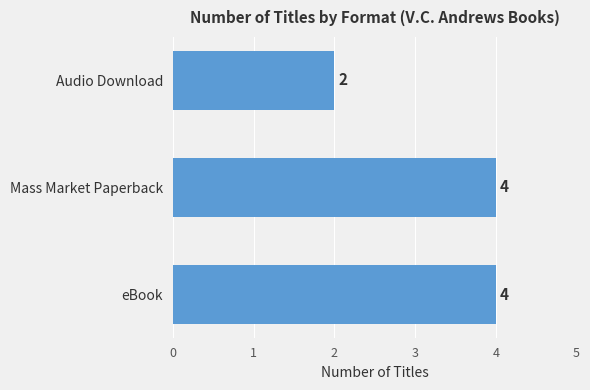

What is the average value?

3